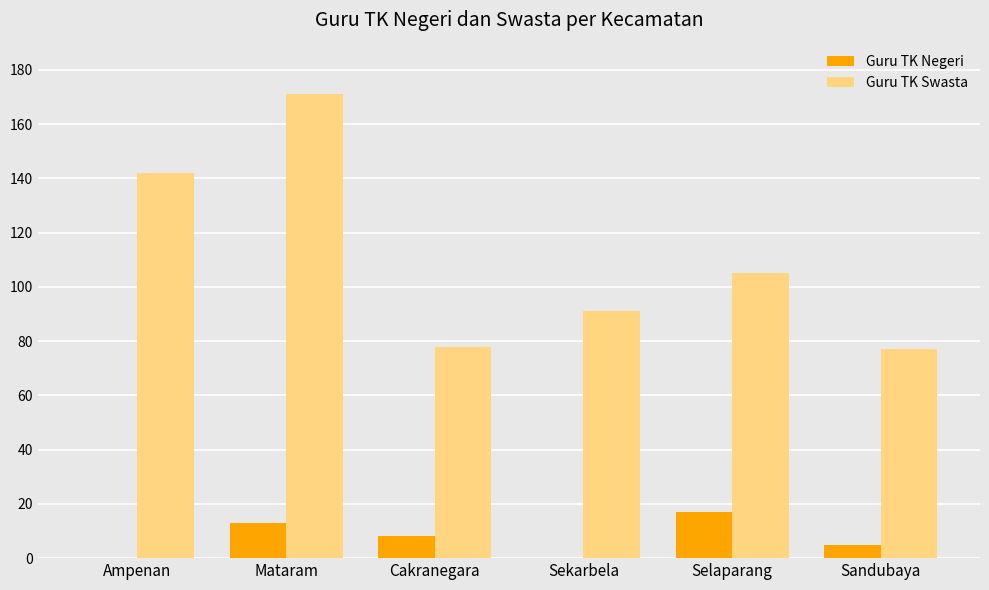

The value of Guru TK Negeri at Selaparang is 26. True or false?

False